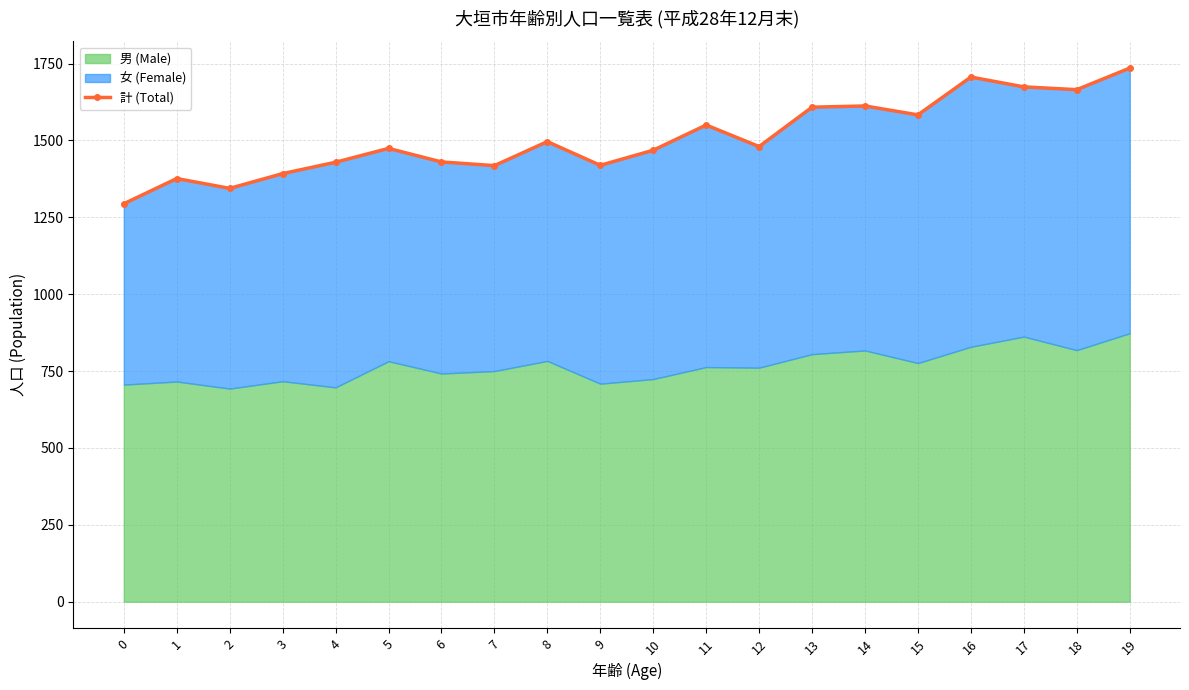

Rank the categories by value from highest to lowest.

19, 16, 17, 18, 14, 13, 15, 11, 8, 12, 5, 10, 6, 4, 9, 7, 3, 1, 2, 0